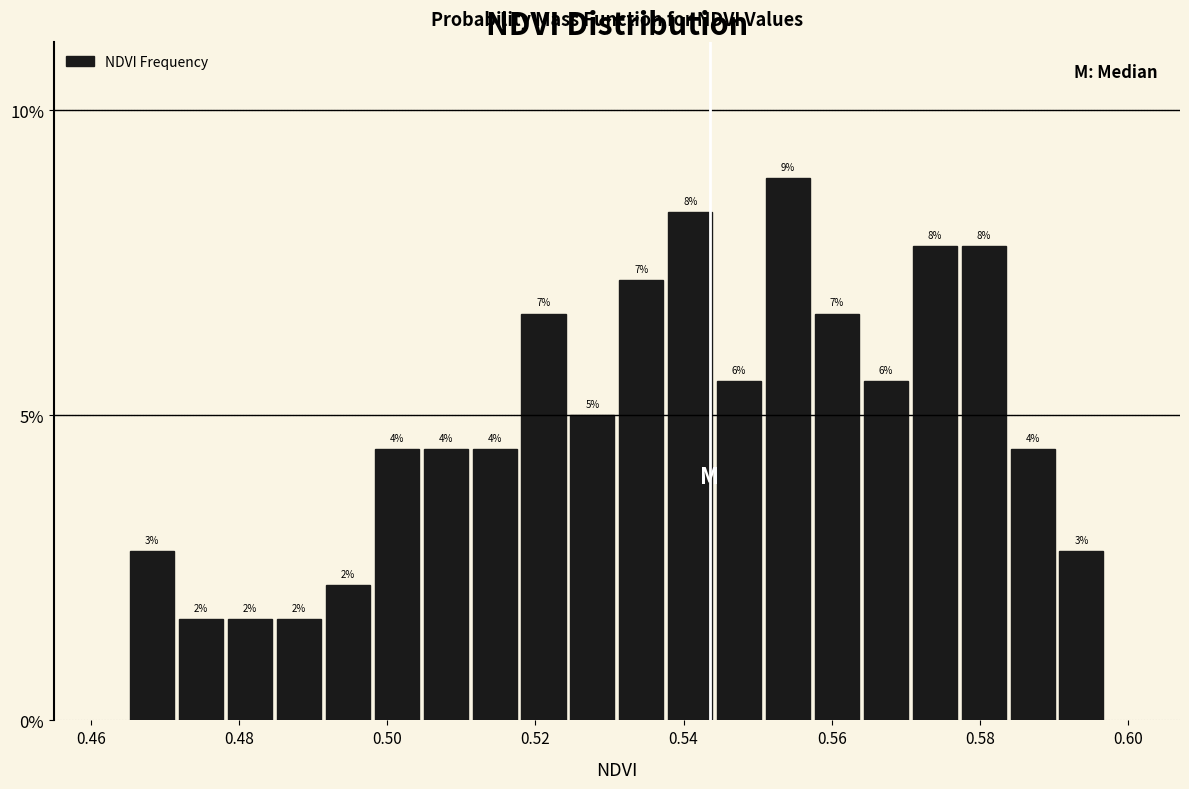

Read against the x-axis, roughly where is the centre of the tallest bar?

0.554